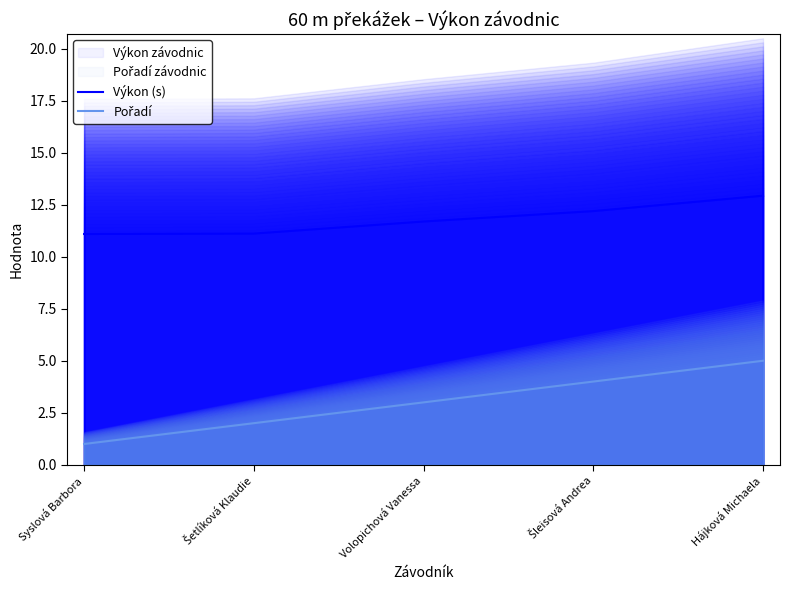

What is the label of the 2nd point from the left?

Šetlíková Klaudie